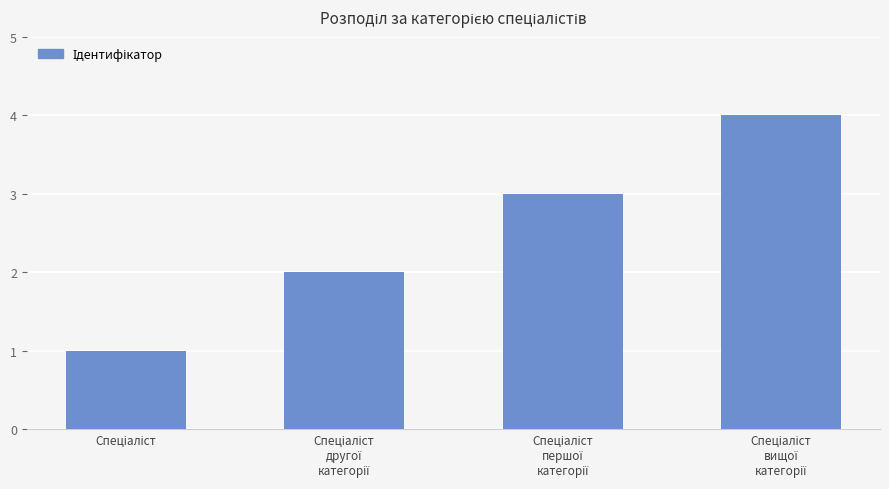

What is the difference between the maximum and second lowest values?

2